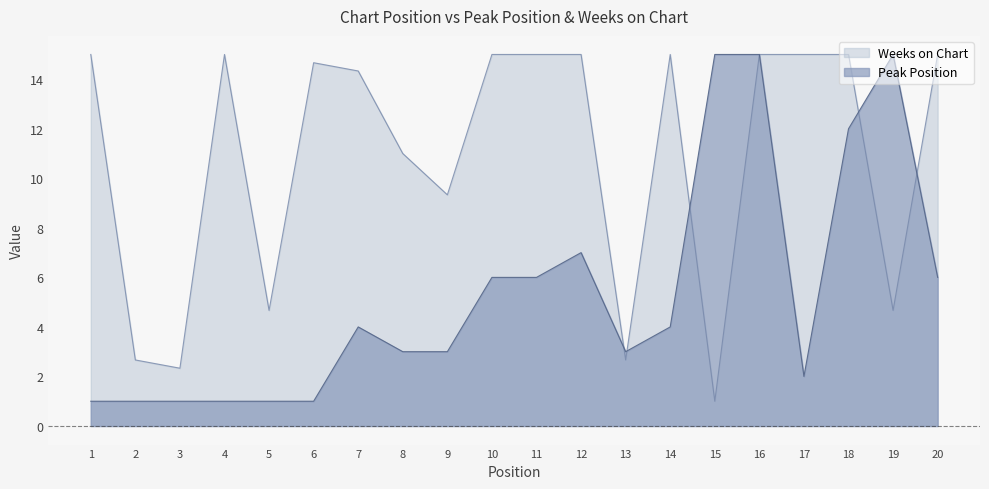

Which series has the widest spread of values?

Peak Position